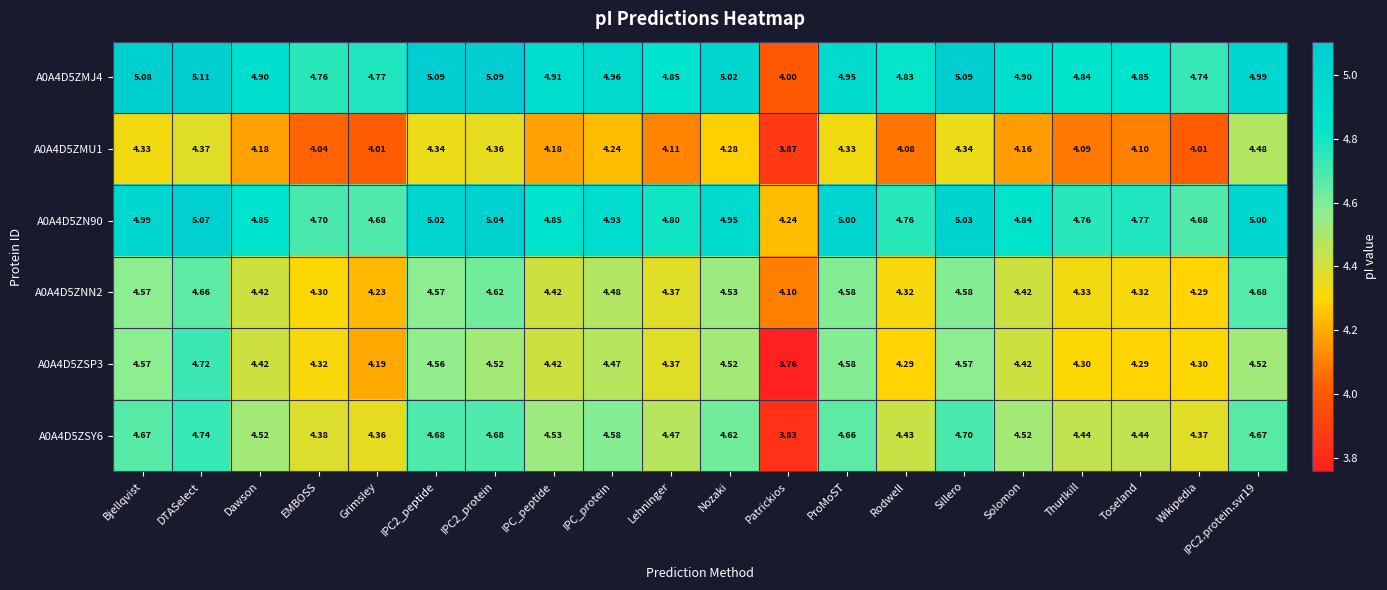

Is the value of A0A4D5ZMU1 at Rodwell greater than the value of A0A4D5ZMJ4 at IPC2.protein.svr19?

No